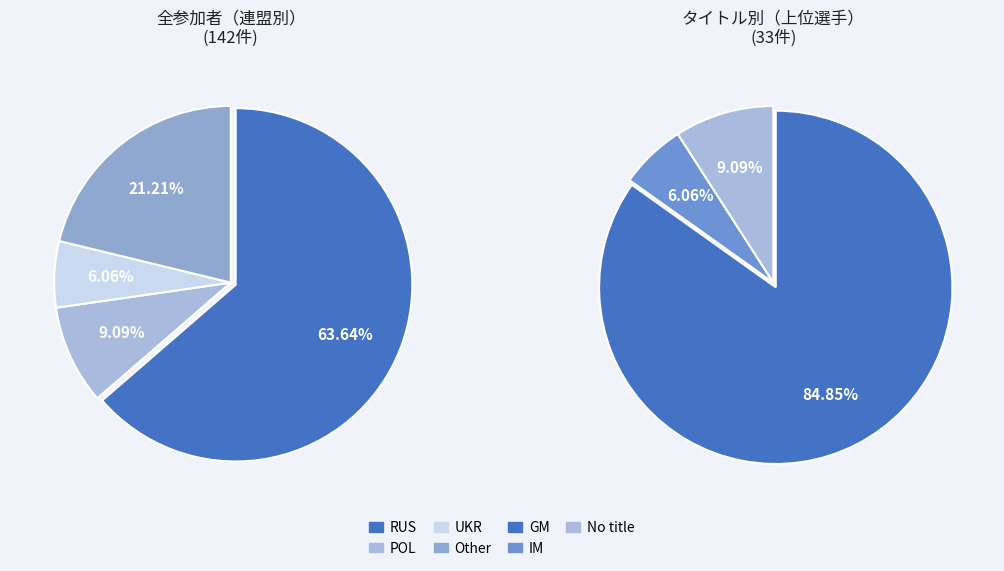

Which category accounts for the majority?

GM